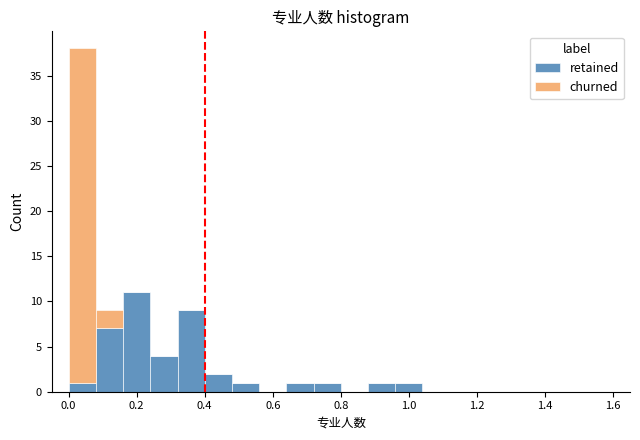

What is the total height of the stacked bar covering 0.96 to 1.04 on the x-axis? The values are not printed on the chart, so give them approximately, as read against the axis.

1